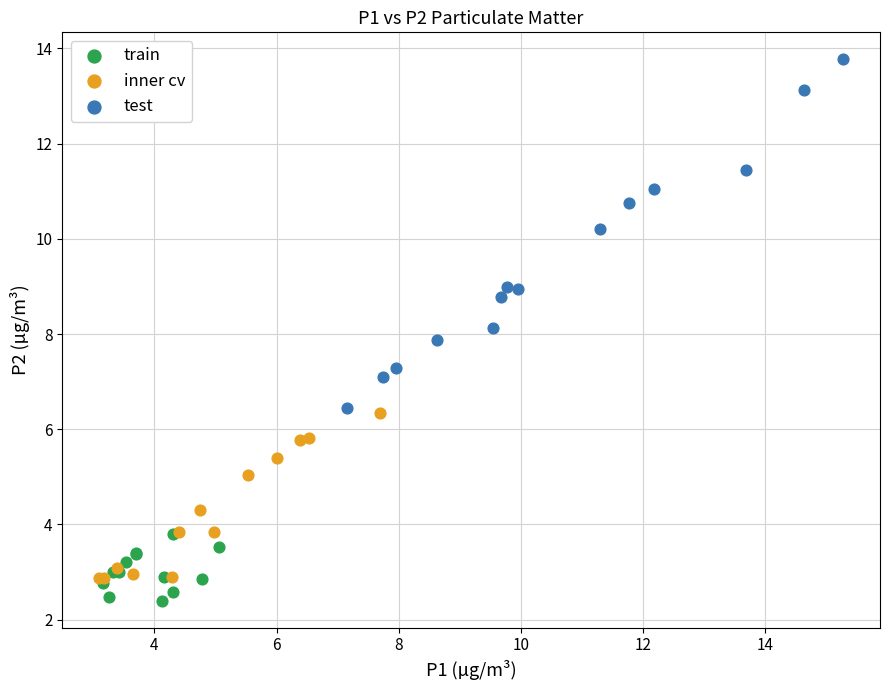

What are all the series names shown in the legend?

train, inner cv, test